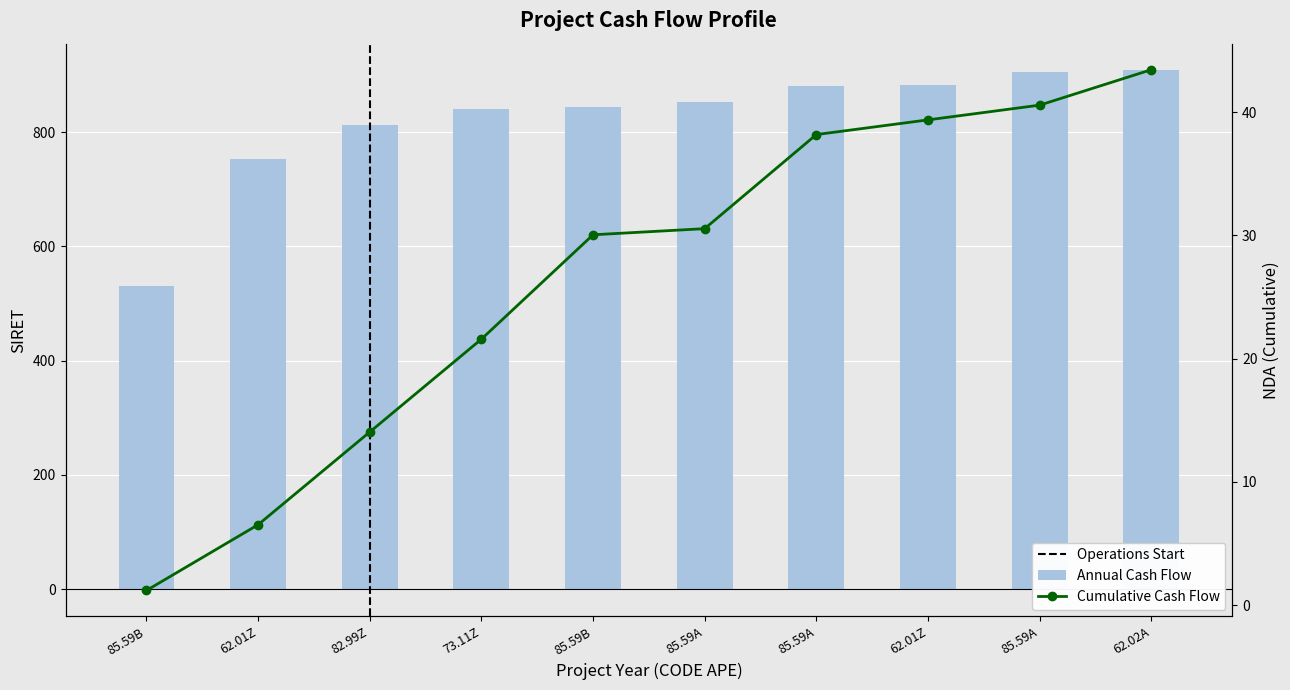

True or false: the data shows 852.2 at 85.59A.

True